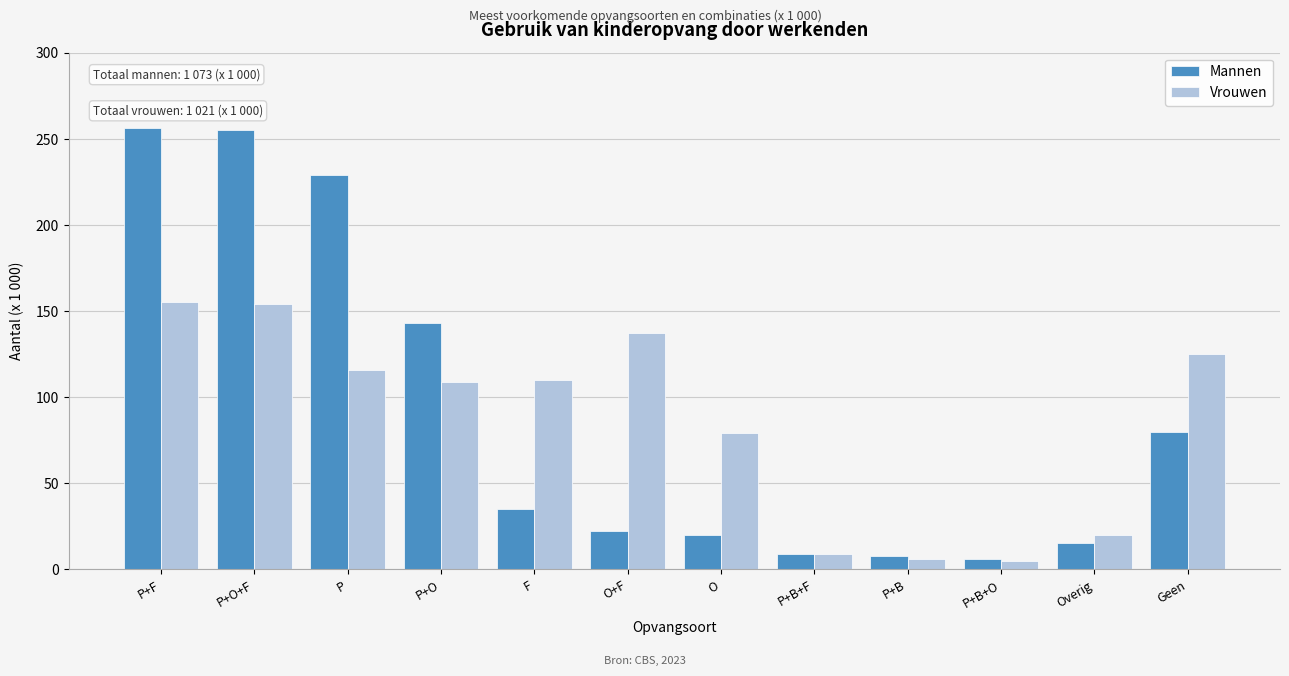

Is the value of Mannen at P+B+F greater than the value of Vrouwen at P?

No